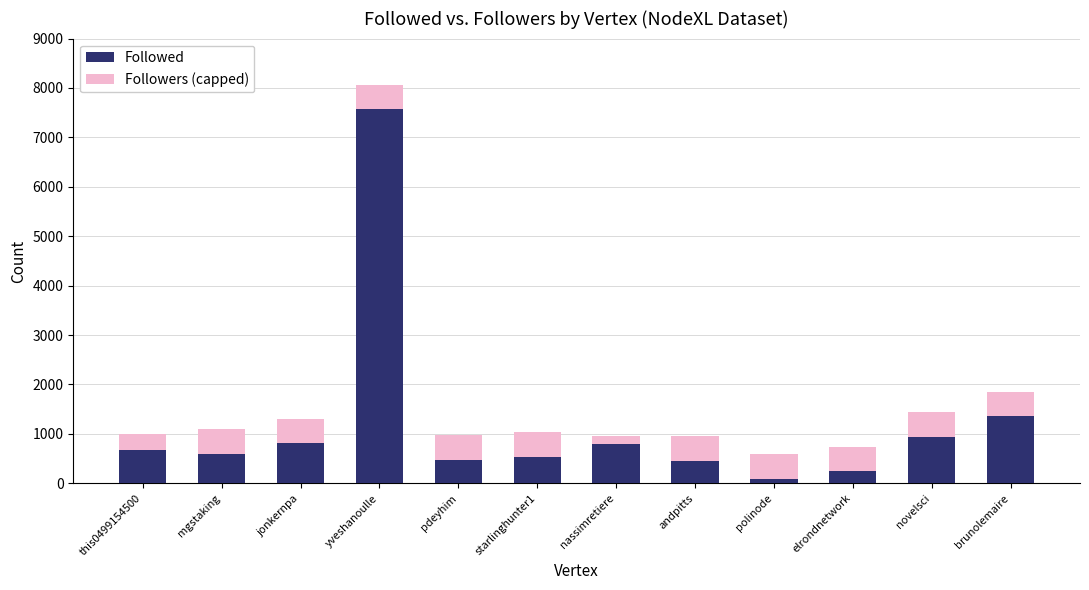

Is it true that Followed equals 666 at this0499154500?

True